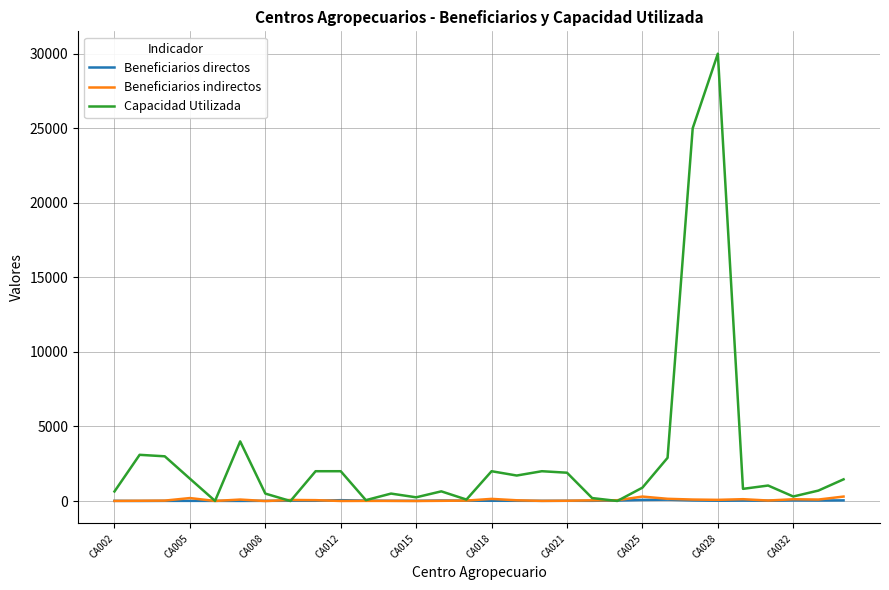

Which series has the largest range (max minus min)?

Capacidad Utilizada